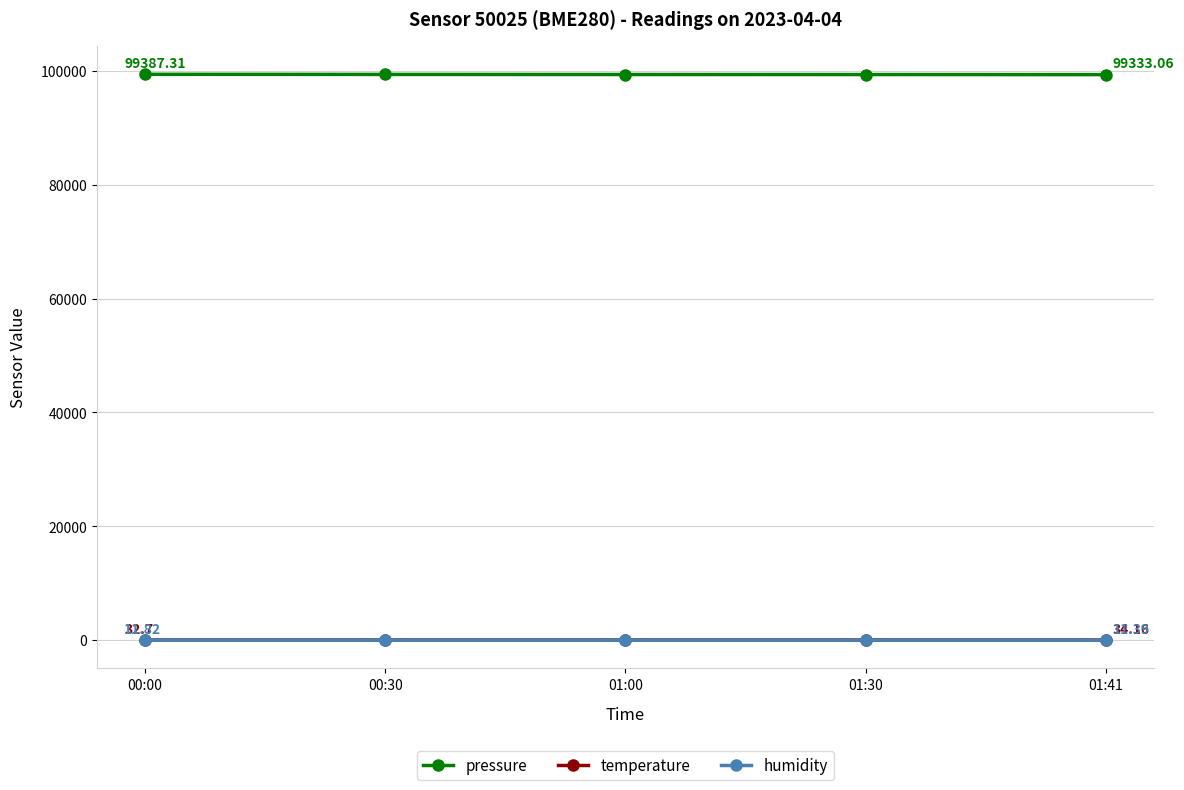

True or false: temperature and pressure cross at least once.

False